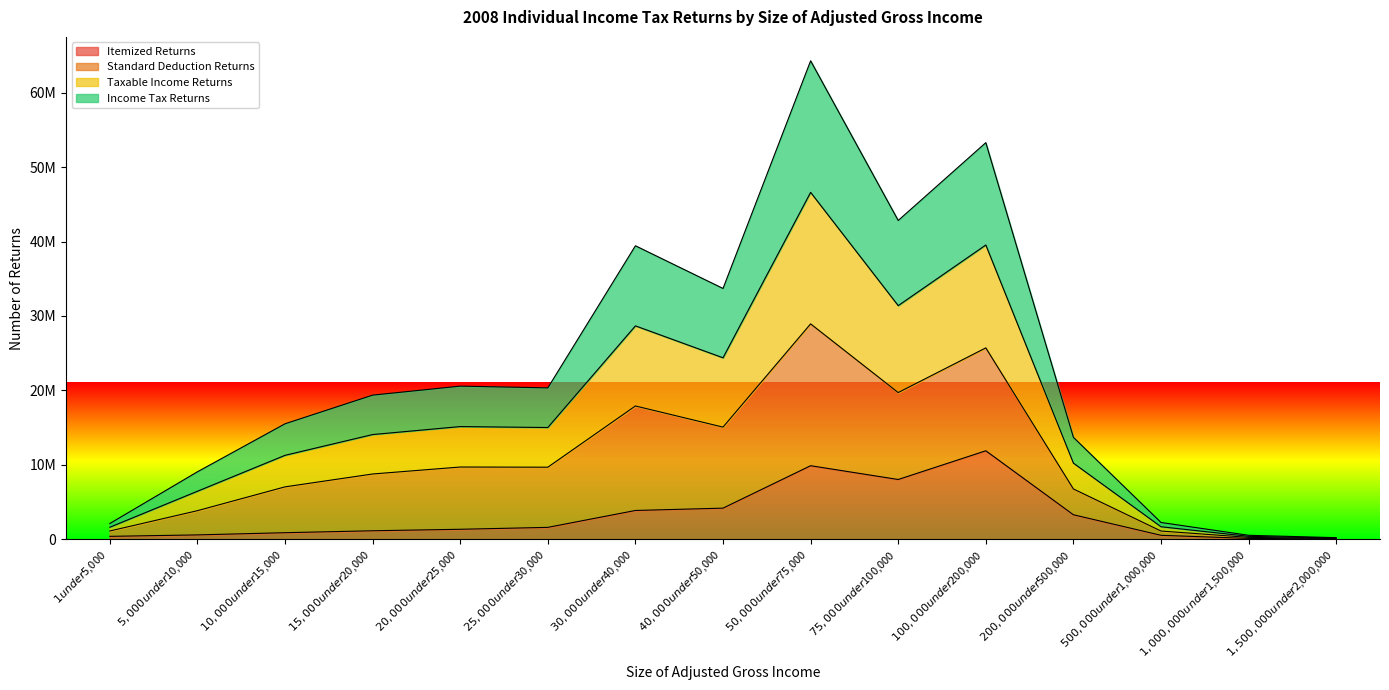

What is the average value of the Itemized Returns series?

3203268